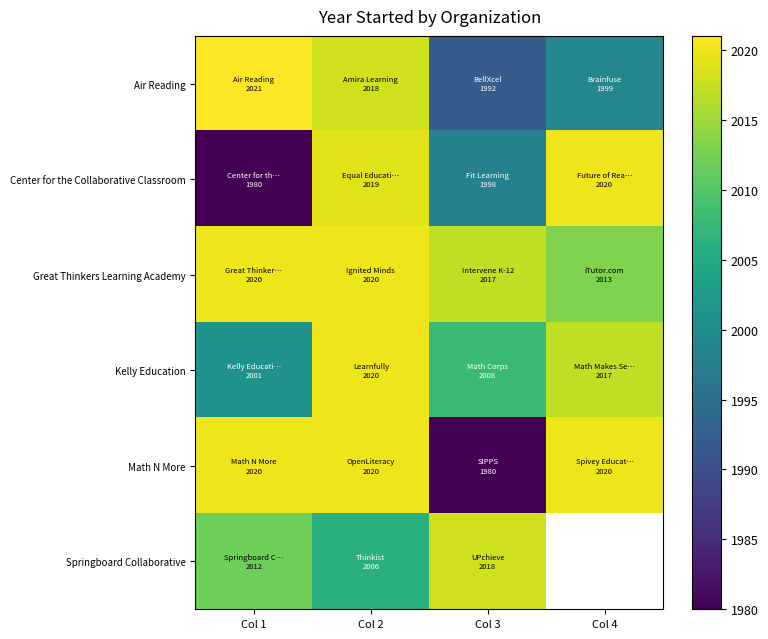

What is the difference between the Math N More values at Col 3 and Col 2?

40.0